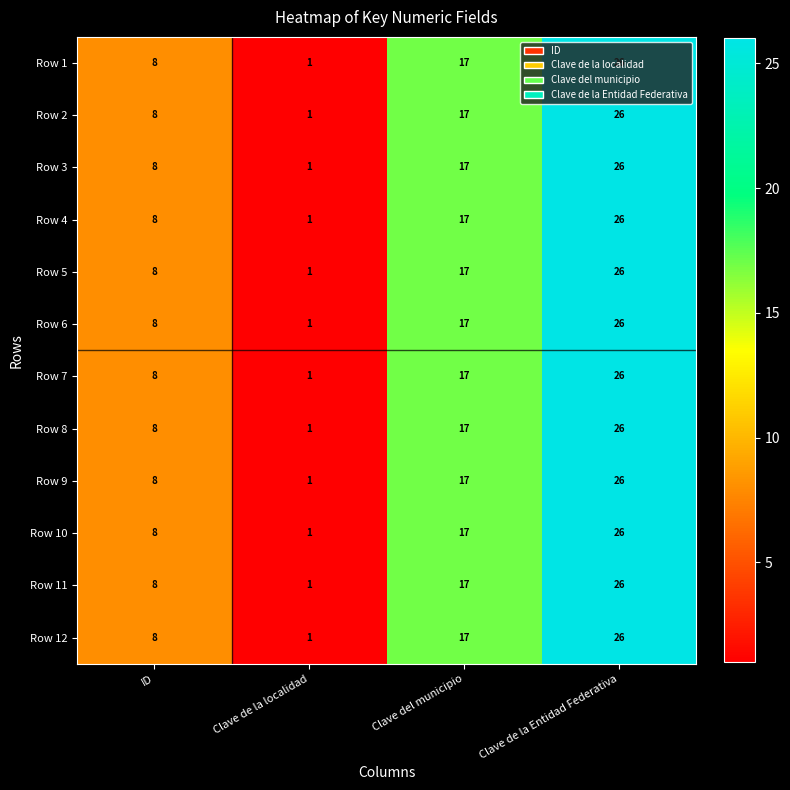

The Row 1 series shows 26 at Clave de la Entidad Federativa. True or false?

True